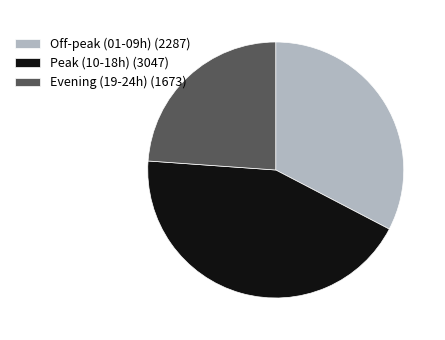

What is the ratio of the value at Evening (19-24h) (1673) to the value at Off-peak (01-09h) (2287)?

0.7